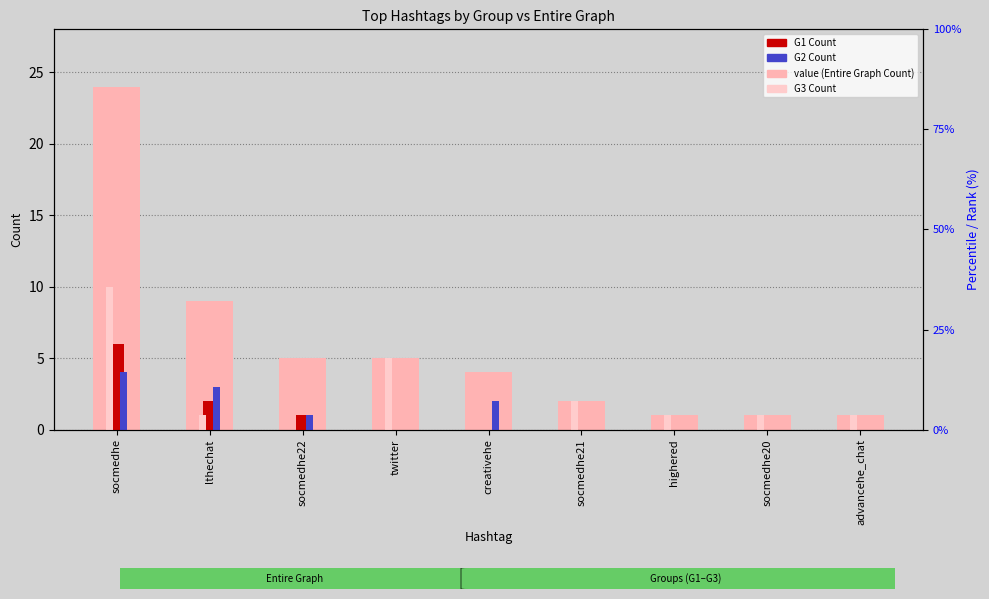

What is the value of the G2 Count bar at the 3rd from the left?

1